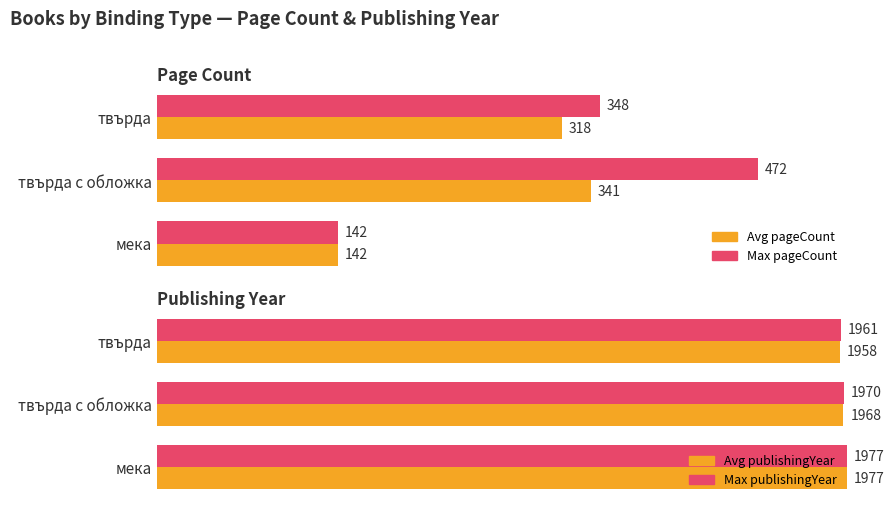

Reading left to right, list all the values displayed in this chart.

Avg pageCount: 318	341	142
Max pageCount: 348	472	142
Avg publishingYear: 1958	1968	1977
Max publishingYear: 1961	1970	1977